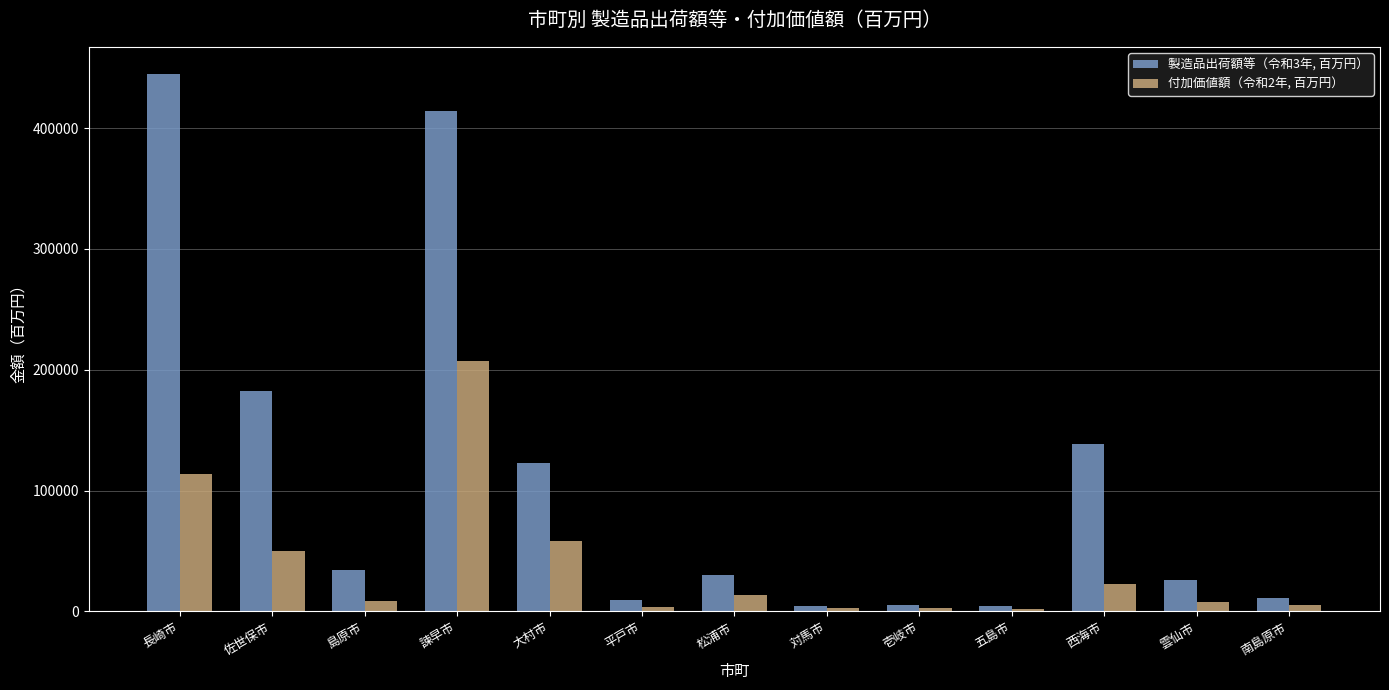

What is the greatest value displayed?

445054